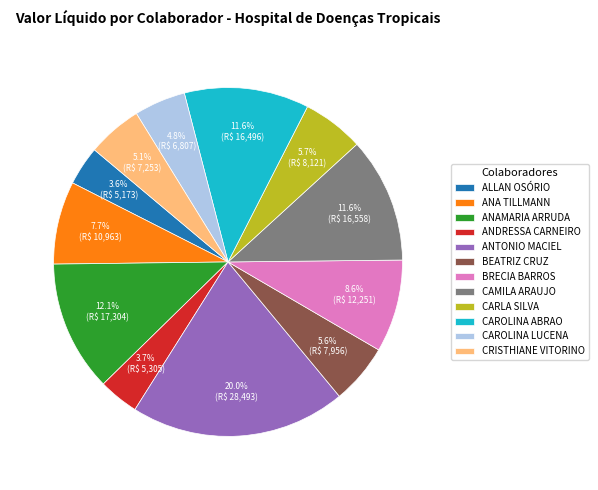

Which category has the biggest portion of the pie?

ANTONIO MACIEL